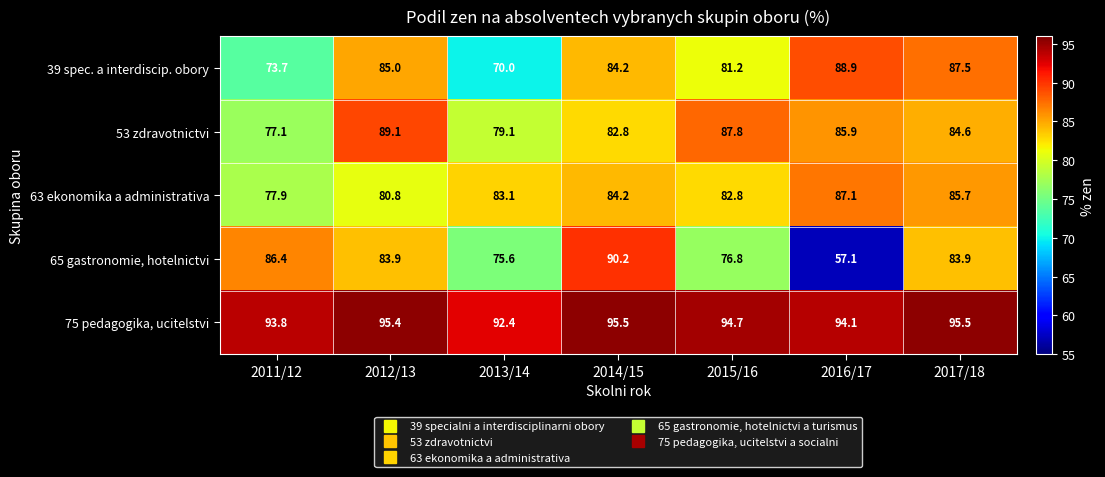

What is the difference between the maximum and second lowest values in the 65 gastronomie, hotelnictvi series?

14.6